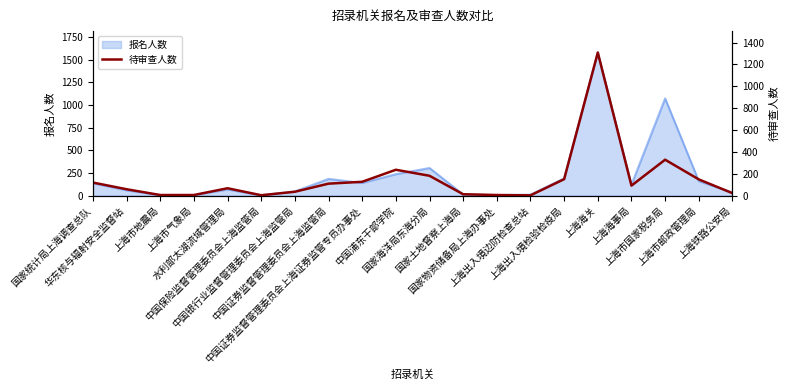

At which category does the chart reach its minimum across all series?

上海出入境边防检查总站